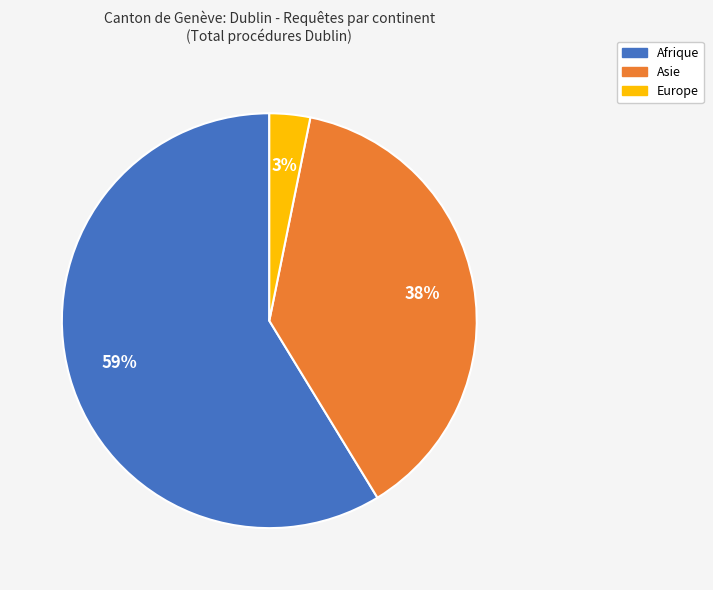

Is there any slice that represents more than half of the pie?

Yes